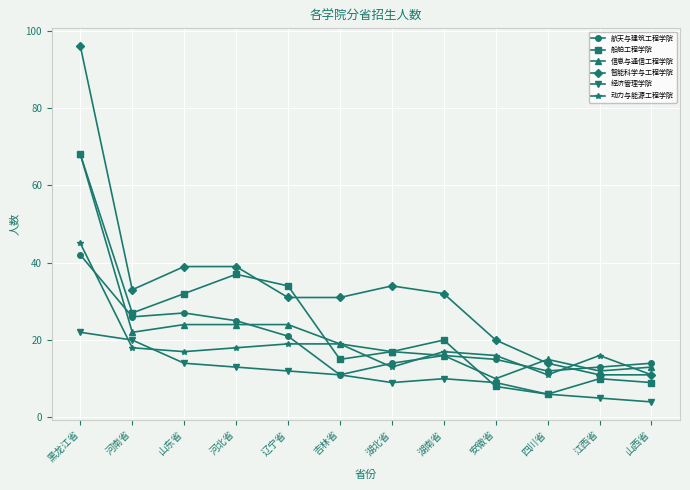

What is the maximum value shown in the chart?

96